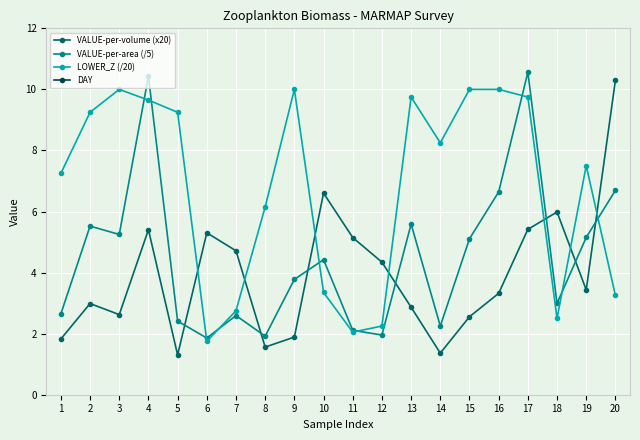

Reading right to left, list all the values displayed in this chart.

VALUE-per-volume (x20): 20=10.3	19=3.4	18=6.0	17=5.4	16=3.3	15=2.6	14=1.4	13=2.9	12=4.3	11=5.1	10=6.6	9=1.9	8=1.6	7=4.7	6=5.3	5=1.3	4=5.4	3=2.6	2=3.0	1=1.8
VALUE-per-area (/5): 20=6.7	19=5.2	18=3.0	17=10.6	16=6.6	15=5.1	14=2.2	13=5.6	12=2.0	11=2.1	10=4.4	9=3.8	8=1.9	7=2.6	6=1.9	5=2.4	4=10.4	3=5.2	2=5.5	1=2.6
LOWER_Z (/20): 20=3.2	19=7.5	18=2.5	17=9.8	16=10.0	15=10.0	14=8.2	13=9.8	12=2.2	11=2.0	10=3.4	9=10.0	8=6.2	7=2.8	6=1.8	5=9.2	4=9.7	3=10.0	2=9.2	1=7.2
DAY: 20=31.0	19=30.0	18=30.0	17=30.0	16=29.0	15=29.0	14=29.0	13=29.0	12=29.0	11=29.0	10=28.0	9=28.0	8=28.0	7=28.0	6=28.0	5=27.0	4=27.0	3=26.0	2=26.0	1=26.0